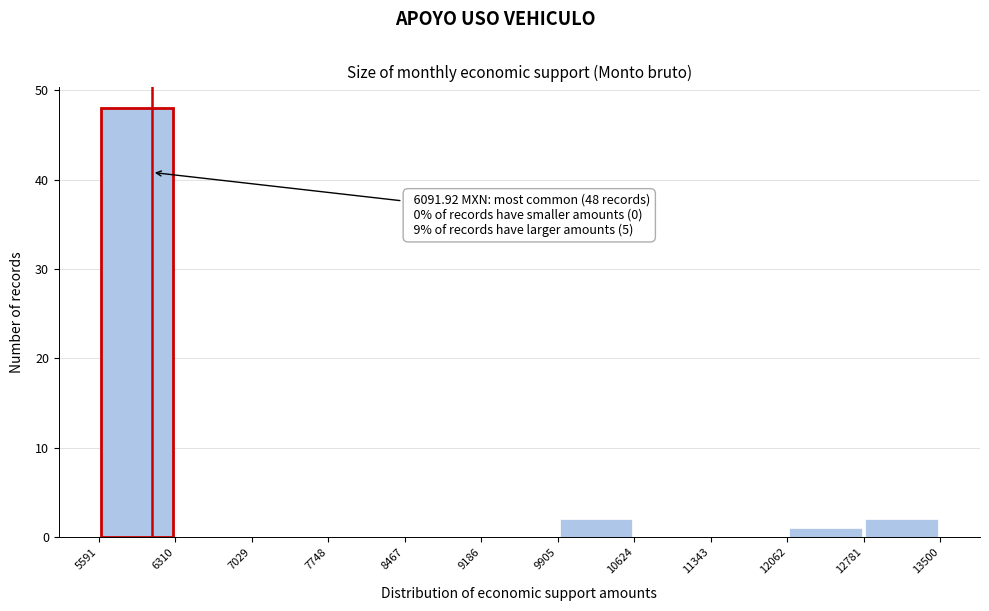

Which range on the x-axis has the tallest bar?

5591 to 6310